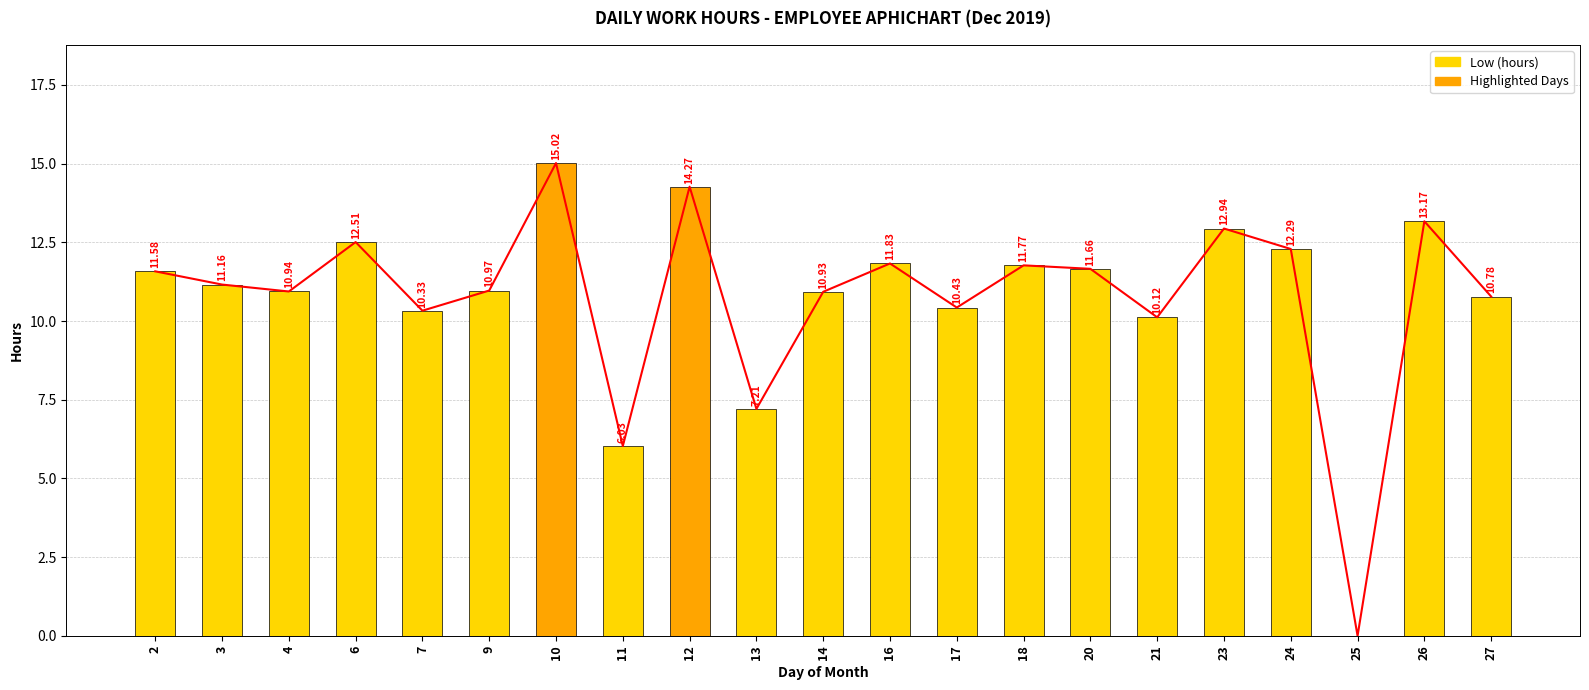

How many values exceed 11?

11